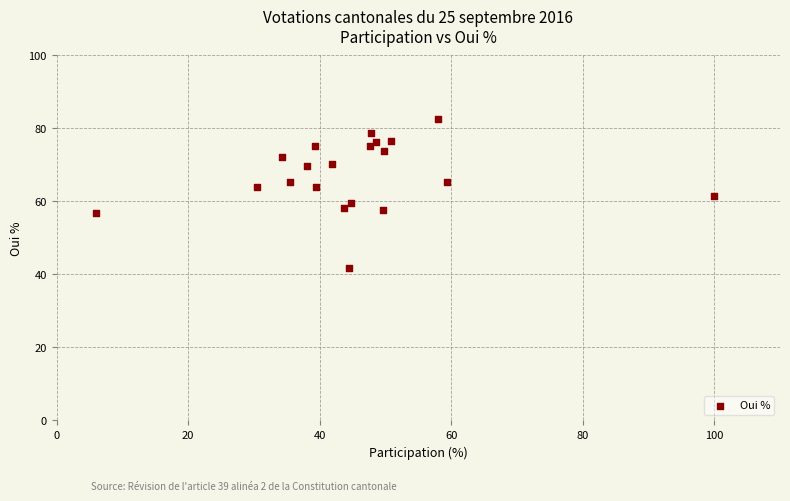

What is the range of Y values (max minus min)?

40.9